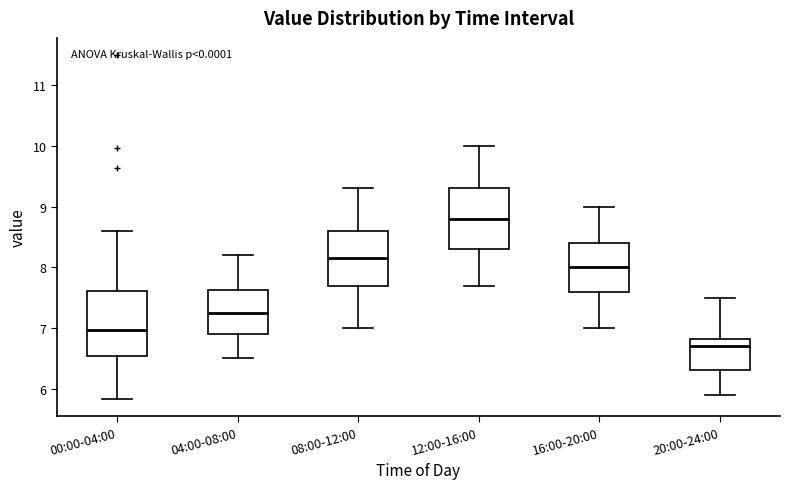

Reading left to right, read every box against the y-axis: the position of its median line, the range the box covers, and the ends of its whiskers. The values are not printed on the chart, so give them approximately, as read against the axis.

00:00-04:00: median 7.0, box 6.5 to 7.6, whiskers 5.8 to 8.6
04:00-08:00: median 7.3, box 6.9 to 7.6, whiskers 6.5 to 8.2
08:00-12:00: median 8.2, box 7.7 to 8.6, whiskers 7.0 to 9.3
12:00-16:00: median 8.8, box 8.3 to 9.3, whiskers 7.7 to 10.0
16:00-20:00: median 8.0, box 7.6 to 8.4, whiskers 7.0 to 9.0
20:00-24:00: median 6.7, box 6.3 to 6.8, whiskers 5.9 to 7.5